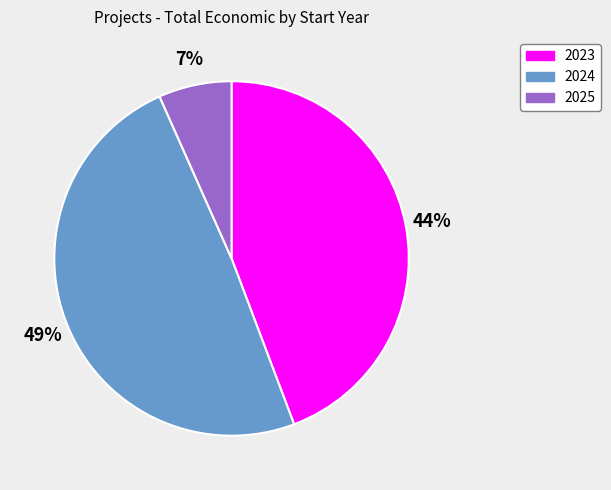

Is there any slice that represents more than half of the pie?

No